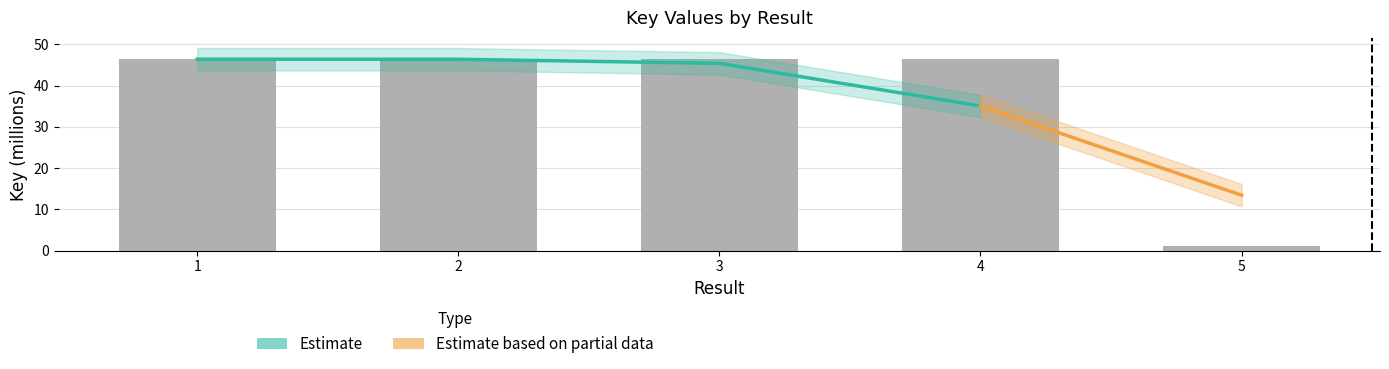

The chart shows a value of 46.4 at 4. True or false?

True